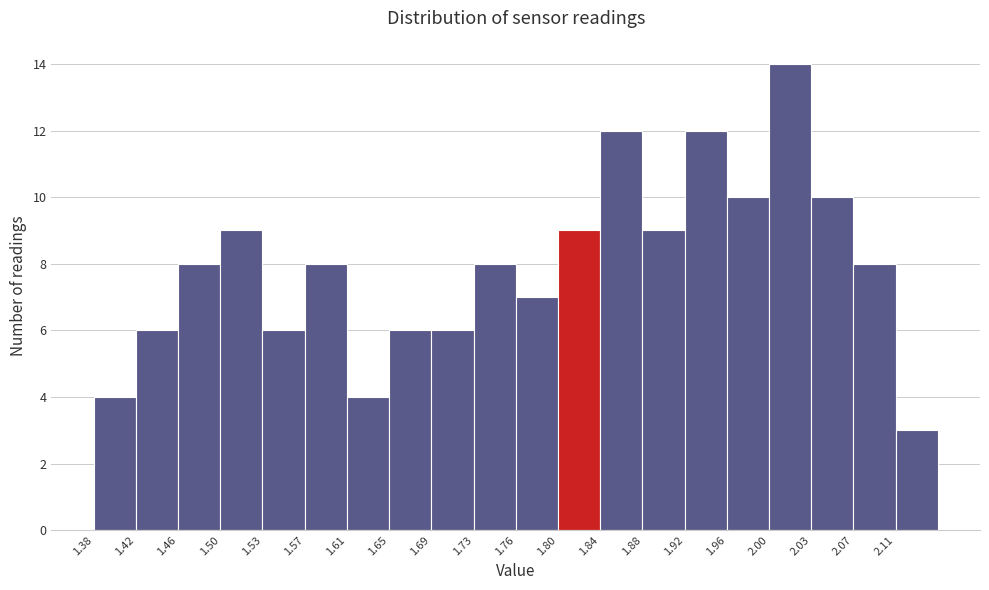

Reading left to right, transcribe this chart: for each bar, give the range it covers on the x-axis and its height. Neither the bar edges nor the heights are printed on the chart, so give them approximately, as read against the axes.

1.380 to 1.420: 4
1.420 to 1.455: 6
1.455 to 1.495: 8
1.495 to 1.535: 9
1.535 to 1.575: 6
1.575 to 1.610: 8
1.610 to 1.650: 4
1.650 to 1.690: 6
1.690 to 1.725: 6
1.725 to 1.765: 8
1.765 to 1.805: 7
1.805 to 1.840: 9
1.840 to 1.880: 12
1.880 to 1.920: 9
1.920 to 1.960: 12
1.960 to 1.995: 10
1.995 to 2.035: 14
2.035 to 2.075: 10
2.075 to 2.110: 8
2.110 to 2.150: 3